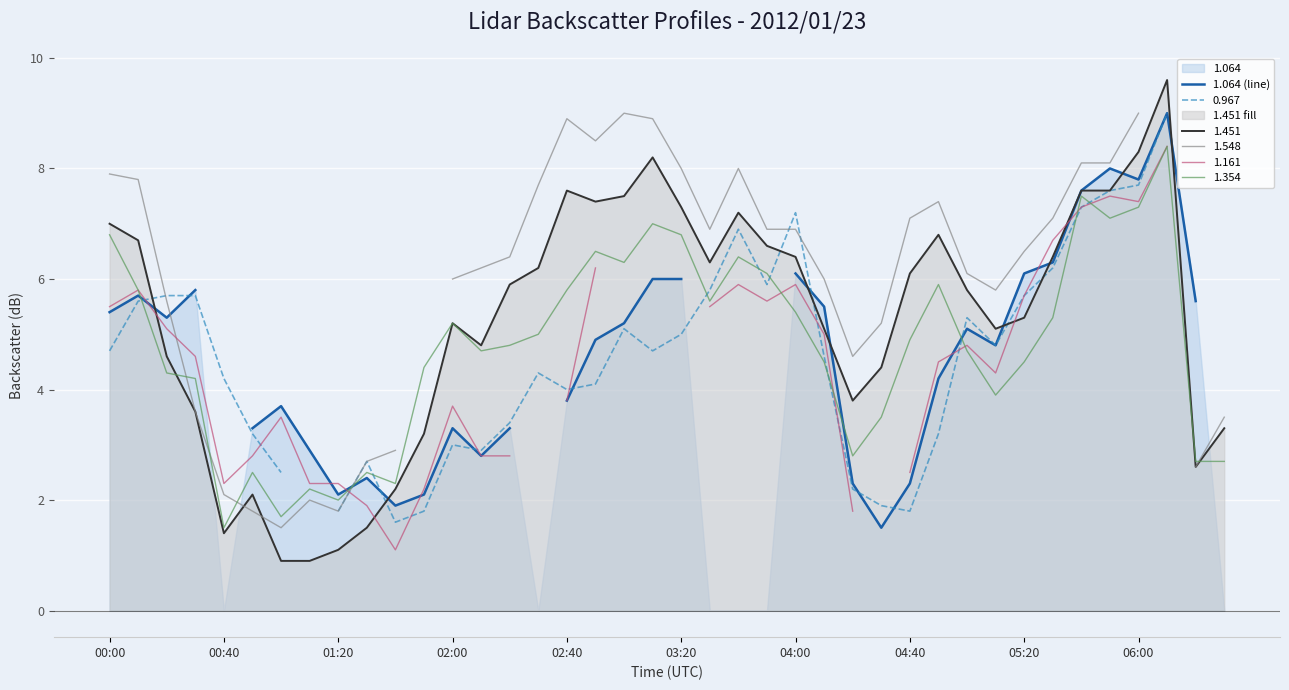

True or false: there are more than 1 points higher than both neighbors.

True